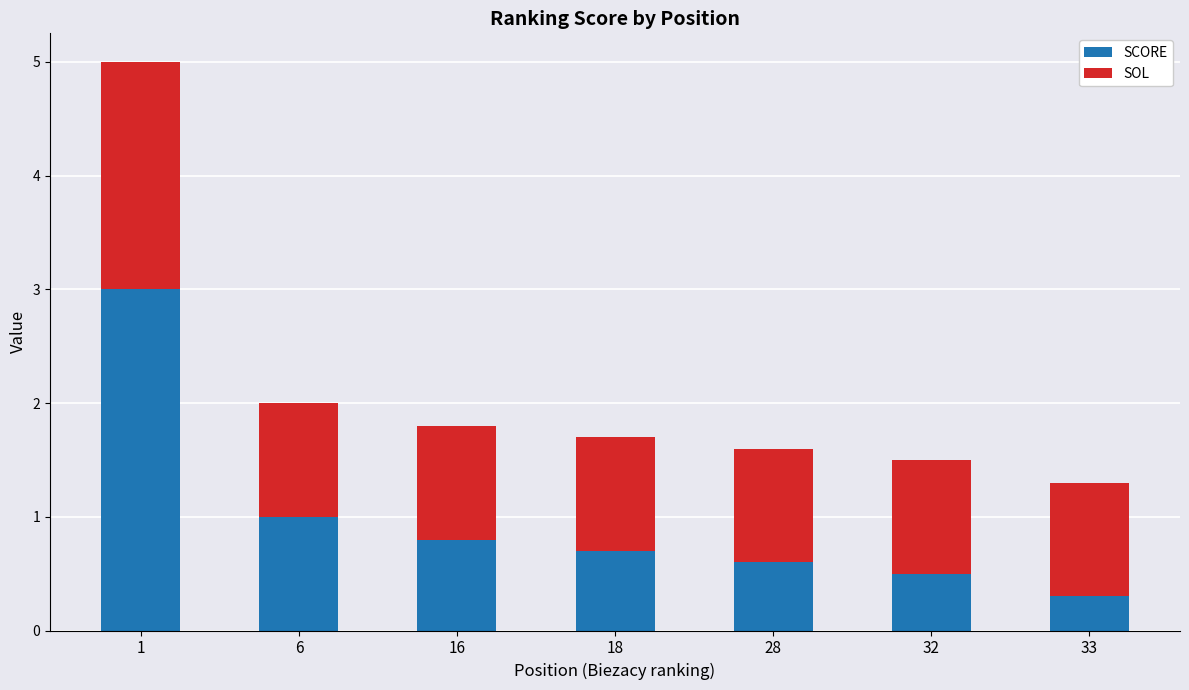

Which category has the lowest value in the SCORE series?

33